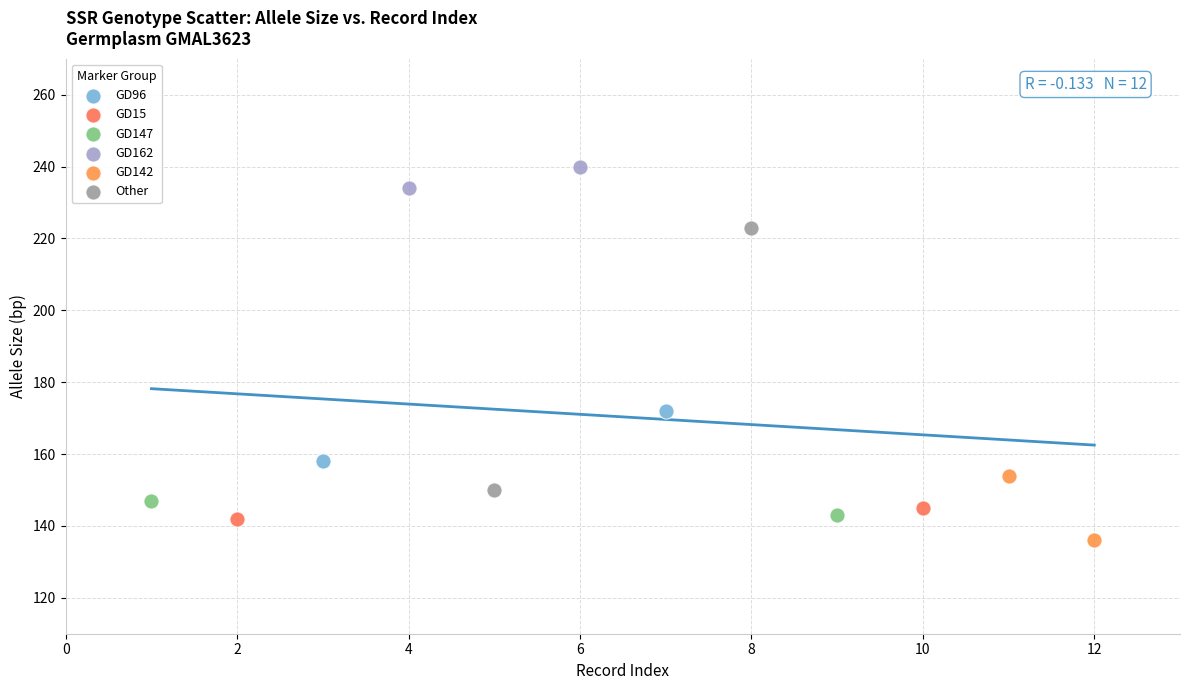

What are all the series names shown in the legend?

GD96, GD15, GD147, GD162, GD142, Other